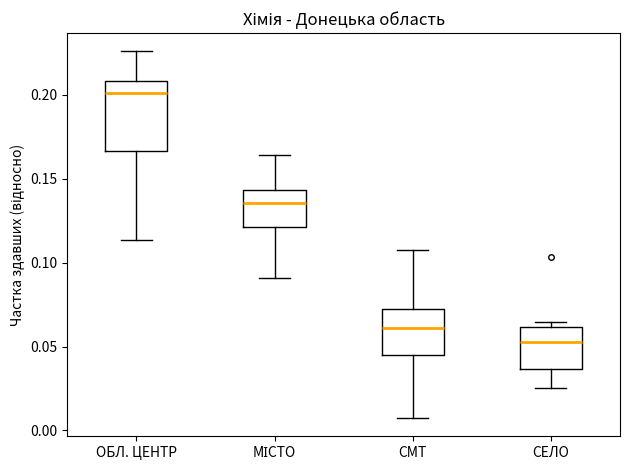

Which box has the highest median line?

ОБЛ. ЦЕНТР